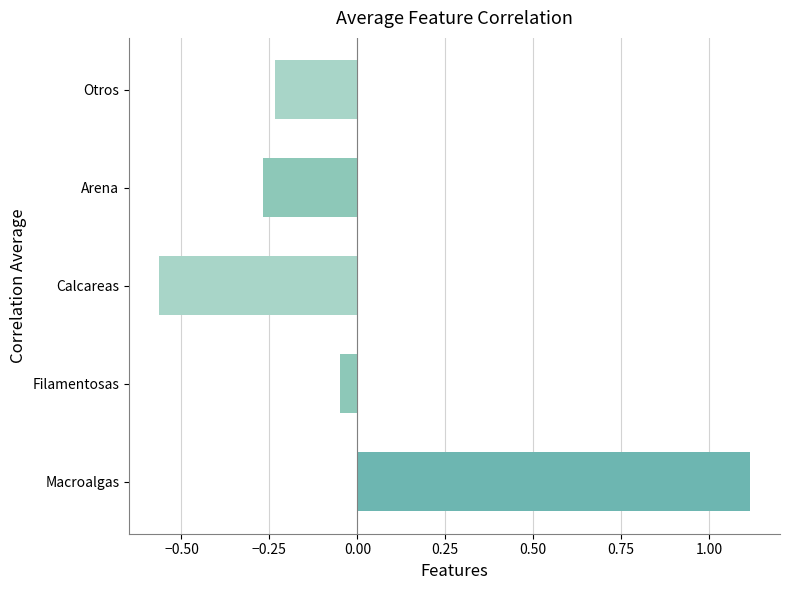

List the labels in order of value, largest first.

Macroalgas, Filamentosas, Otros, Arena, Calcareas